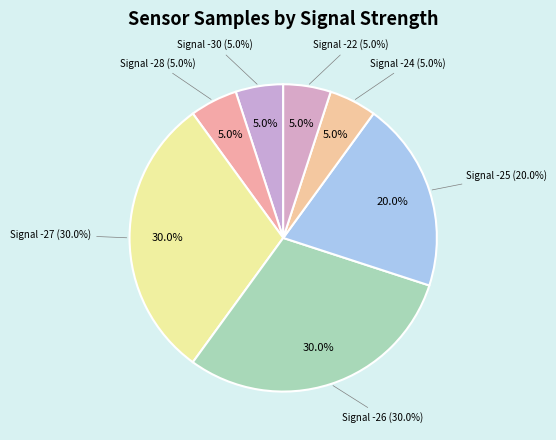

Does any single category account for the majority?

No